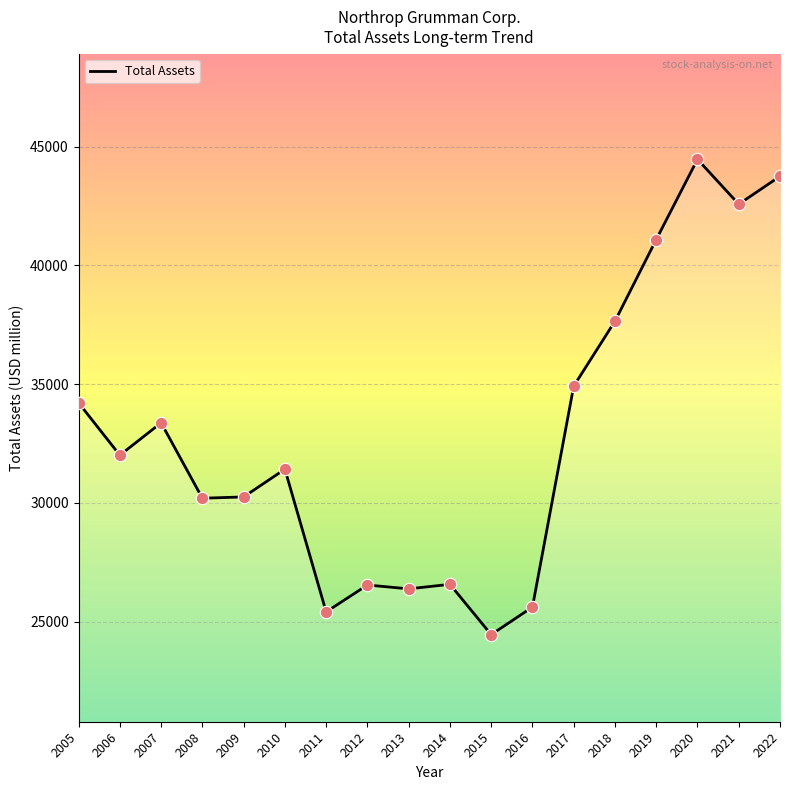

What is the change in value from 2007 to 2021?

+9206